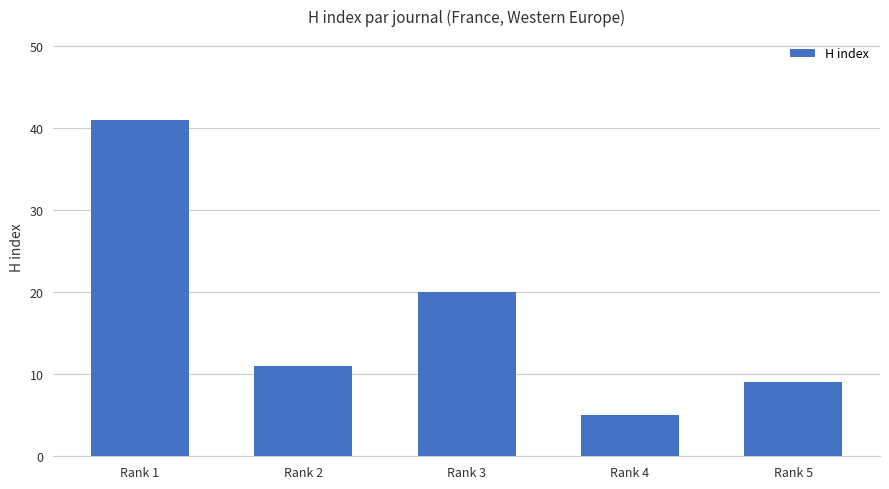

Reading left to right, list all the values displayed in this chart.

Rank 1=41	Rank 2=11	Rank 3=20	Rank 4=5	Rank 5=9